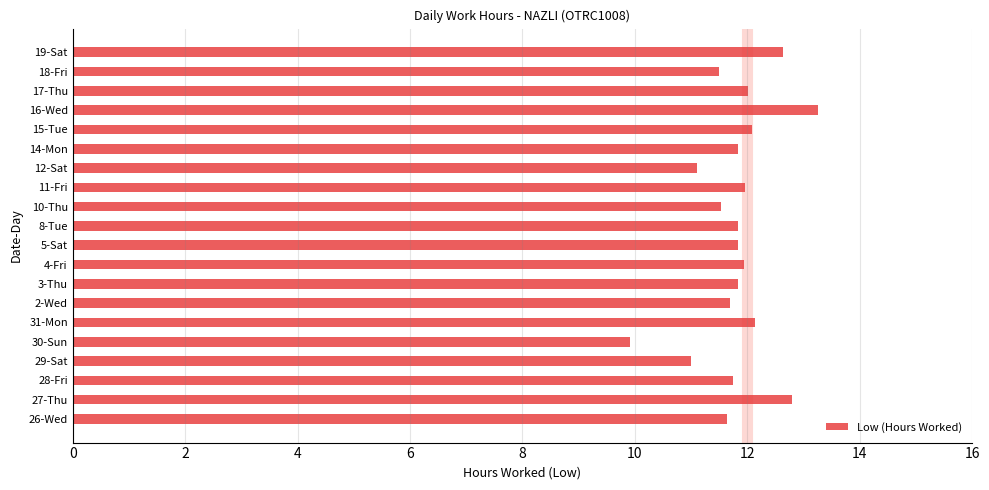

What is the smallest value displayed?

9.9